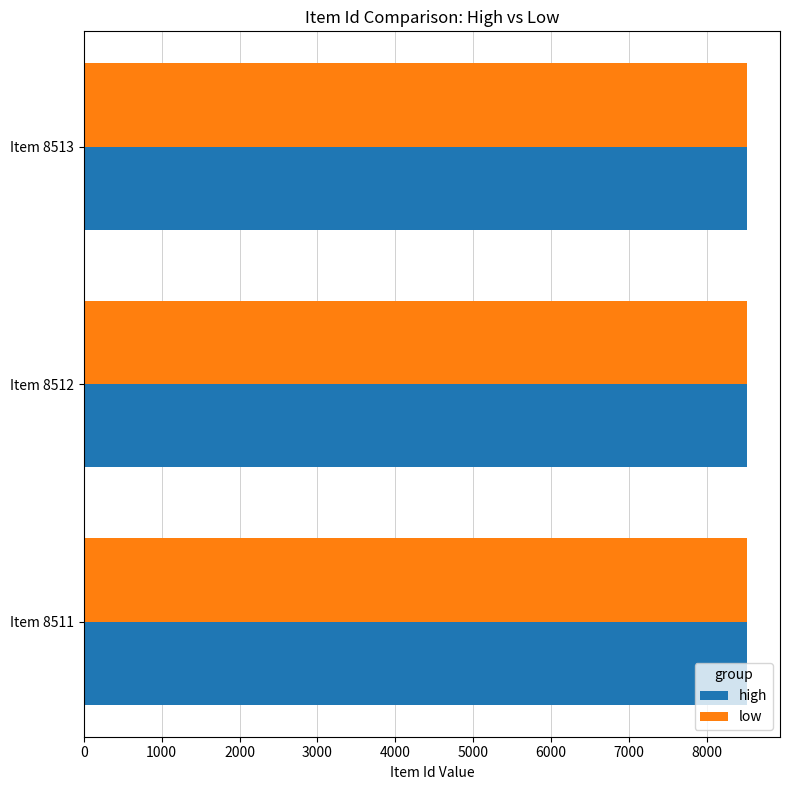

What is the difference between the maximum and minimum values in the high series?

2